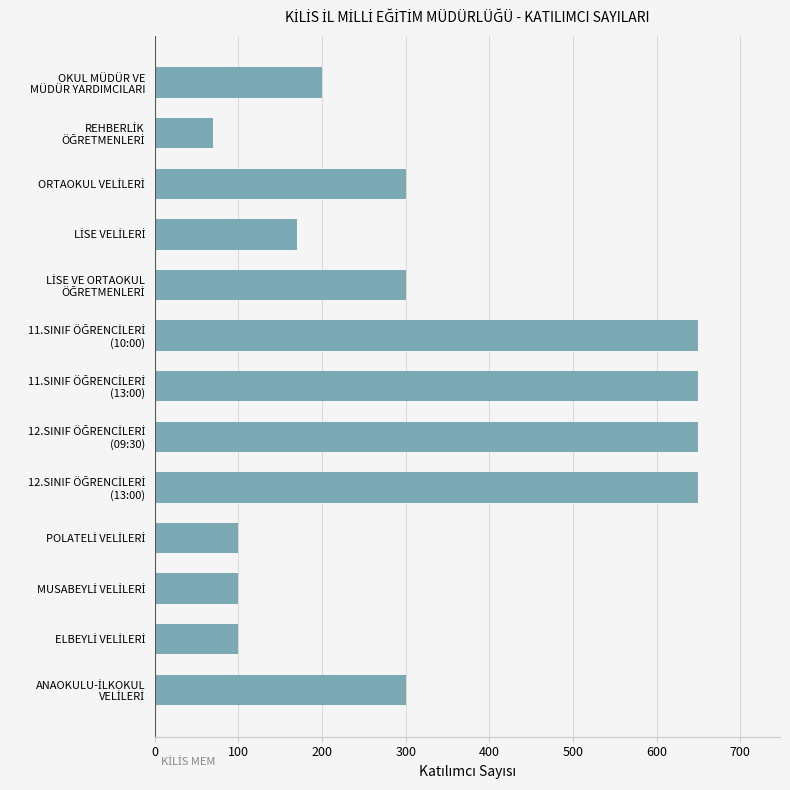

What is the sum of all values?

4240